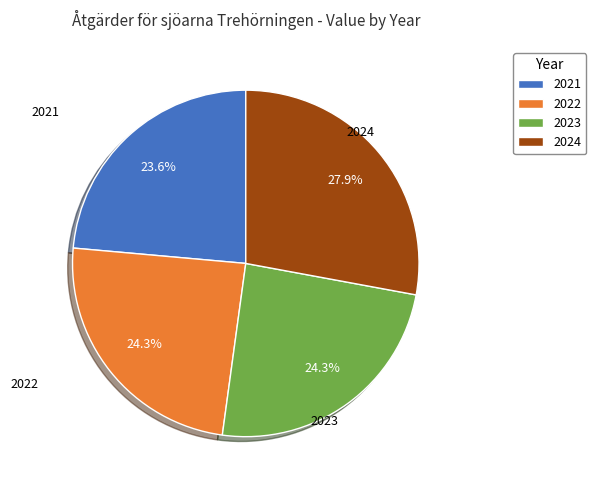

How many slices are in this pie chart?

4